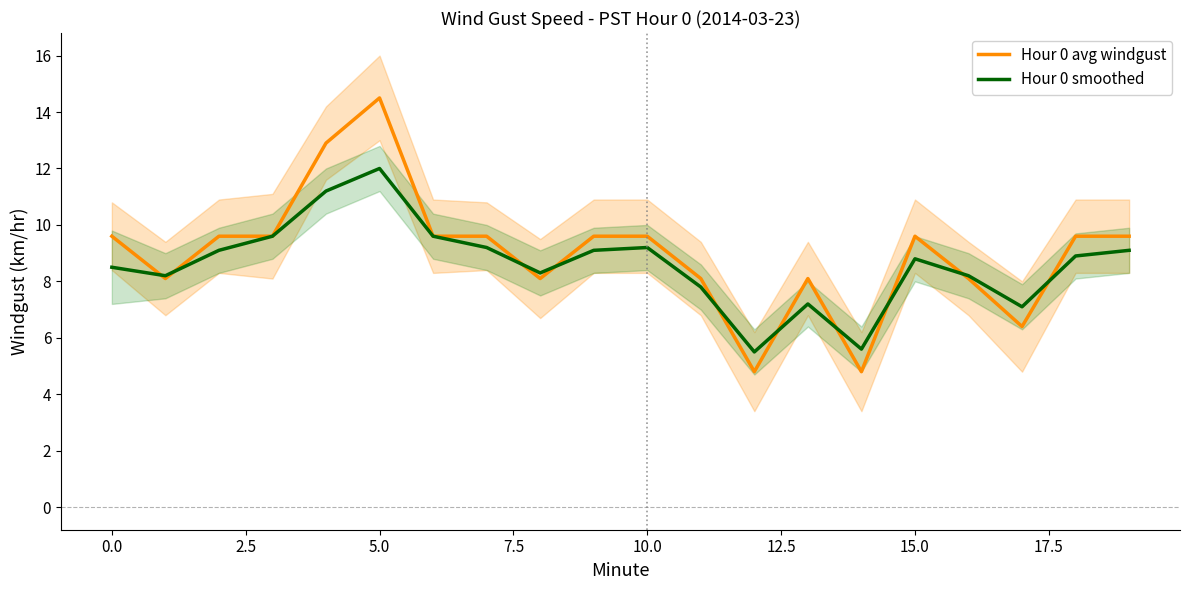

List the series in order of their overall mean, highest first.

Hour 0 avg windgust, Hour 0 smoothed